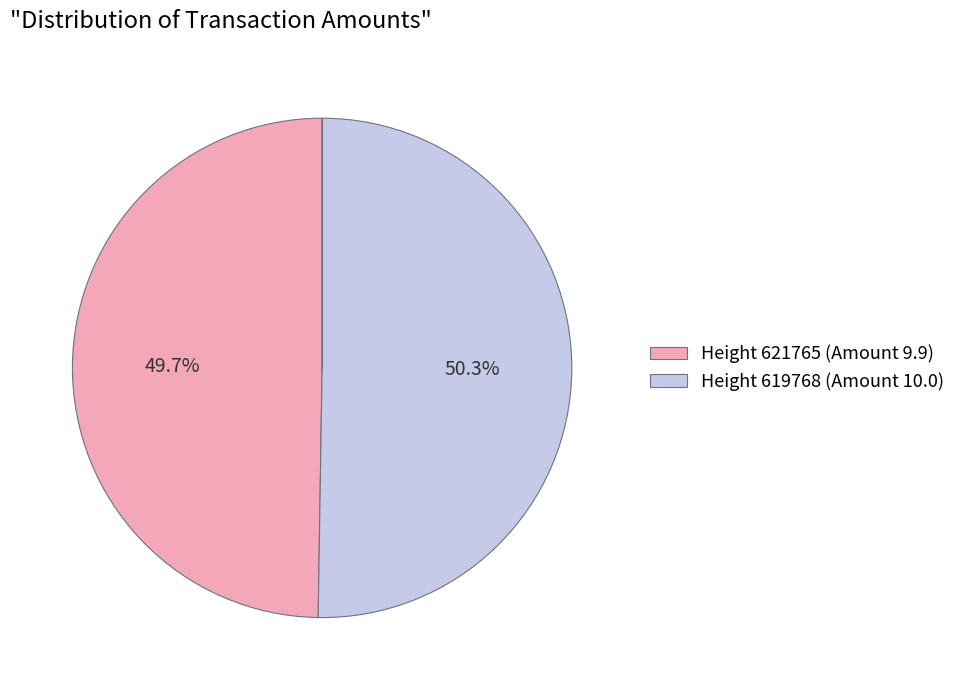

What is the largest slice in the pie chart?

Height 619768 (Amount 10.0)